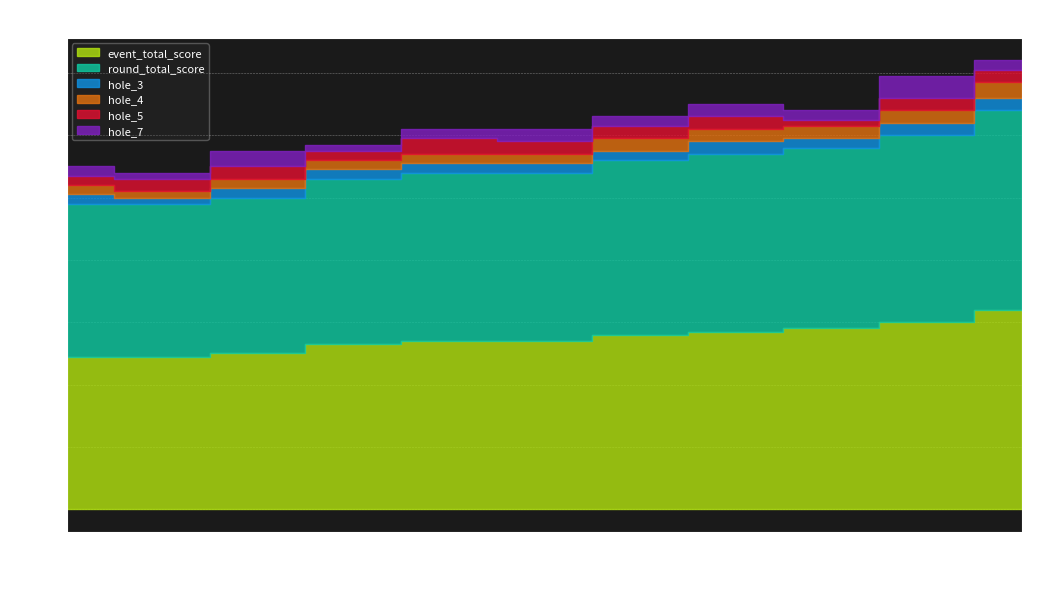

True or false: hole_5 and round_total_score intersect in this chart.

False